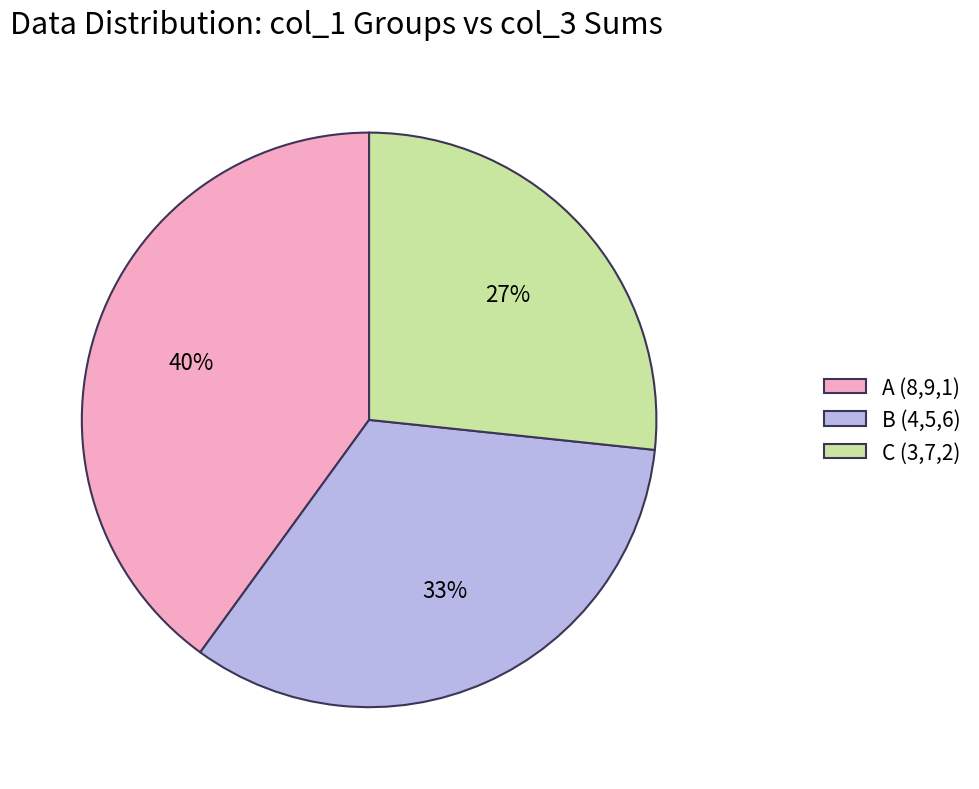

How many segments does this pie chart have?

3